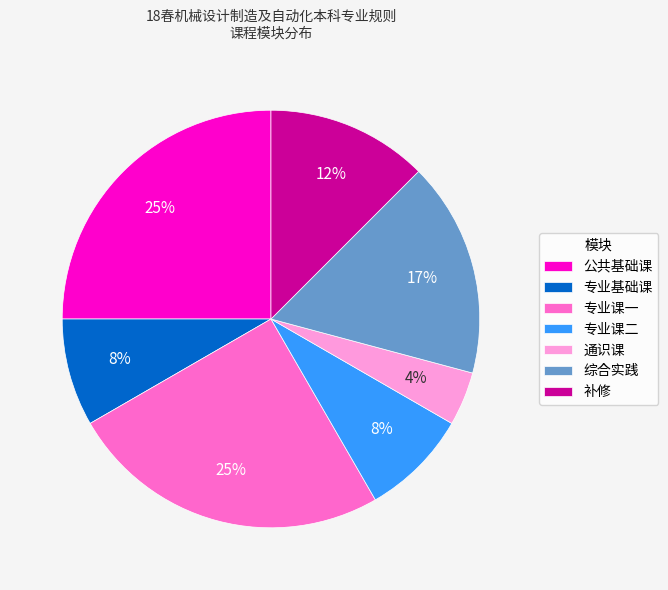

True or false: 专业课二 accounts for 1% of the total.

False